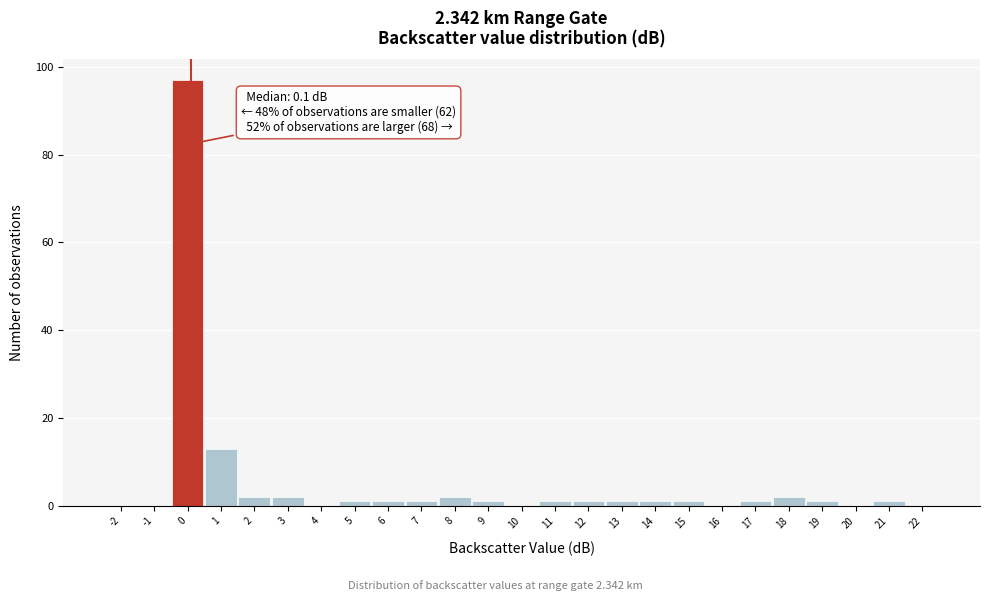

Which range on the x-axis has the tallest bar?

-0.5 to 0.5